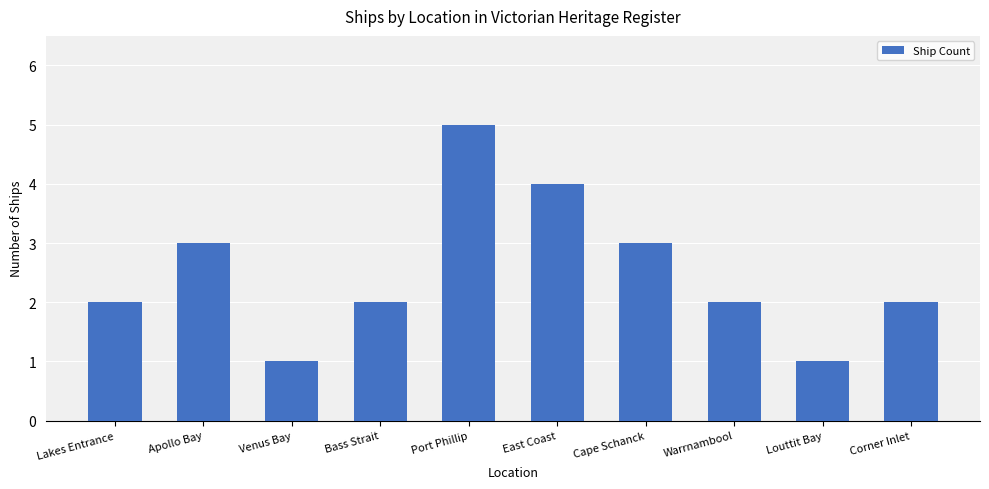

At which category does the chart reach its peak across all series?

Port Phillip